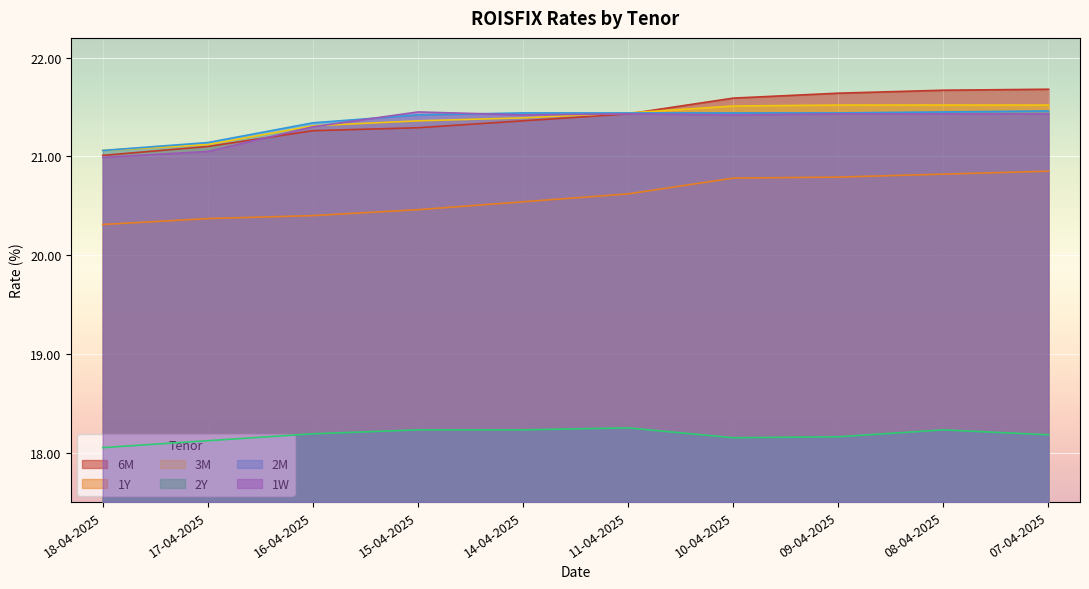

At which category does the chart reach its peak across all series?

07-04-2025